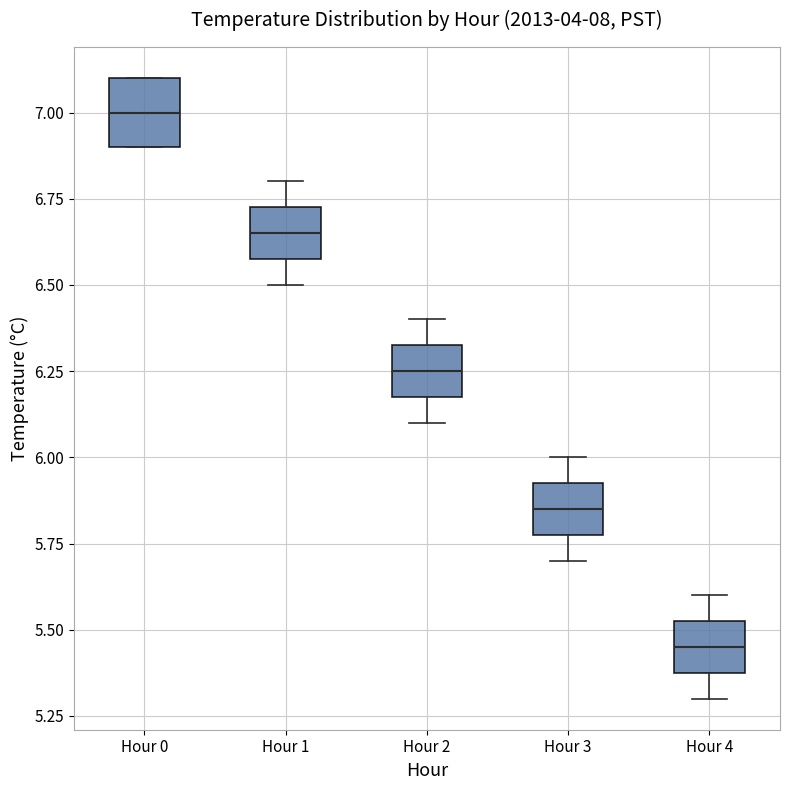

Which box's median line is the lowest?

Hour 4